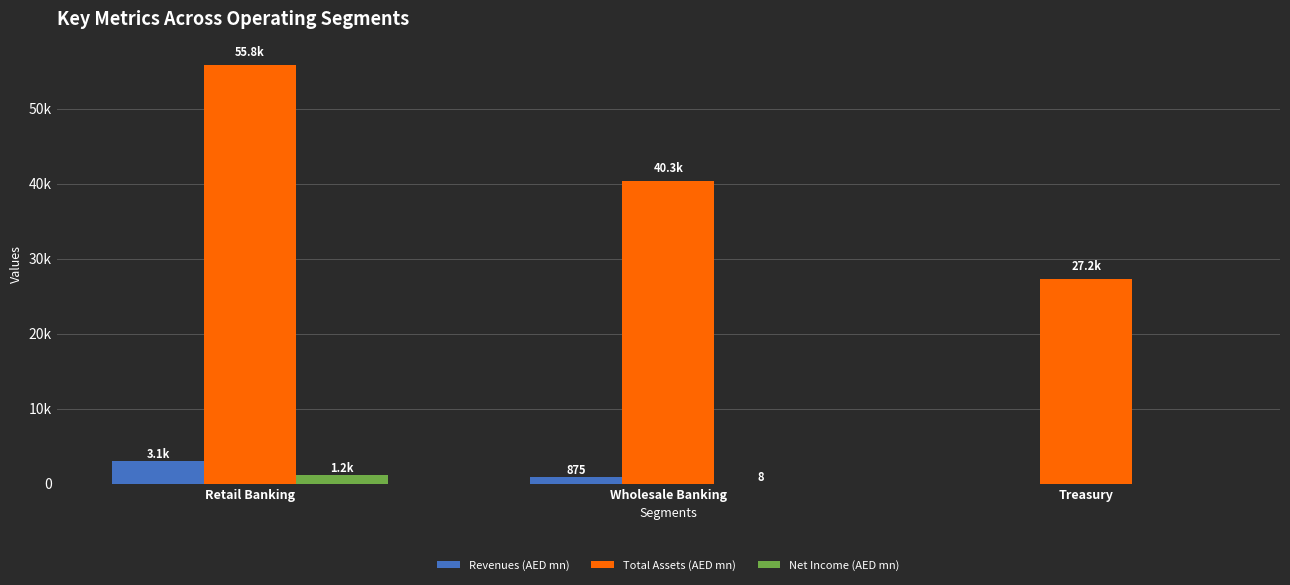

Reading right to left, transcribe all the data shown in this chart.

Revenues (AED mn): Treasury=0.0	Wholesale Banking=875.1	Retail Banking=3056.2
Total Assets (AED mn): Treasury=27231.1	Wholesale Banking=40324.8	Retail Banking=55760.8
Net Income (AED mn): Treasury=0.0	Wholesale Banking=7.8	Retail Banking=1205.6